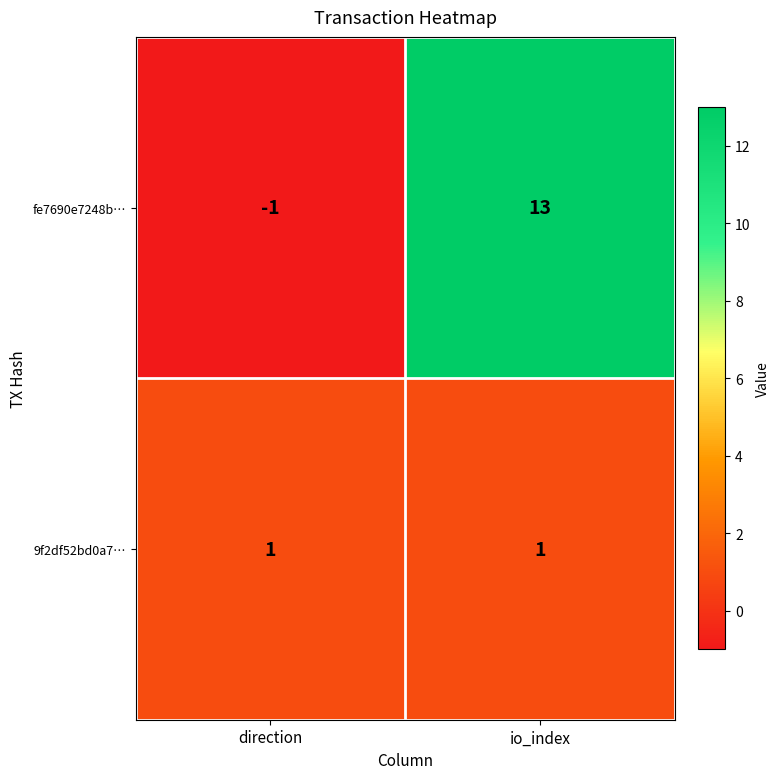

Reading right to left, list all the values displayed in this chart.

fe7690e7248b…: 13	-1
9f2df52bd0a7…: 1	1